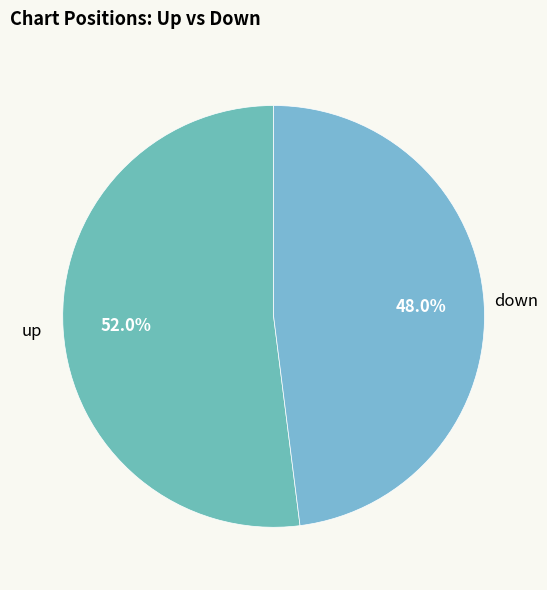

Rank the categories by value from highest to lowest.

up, down